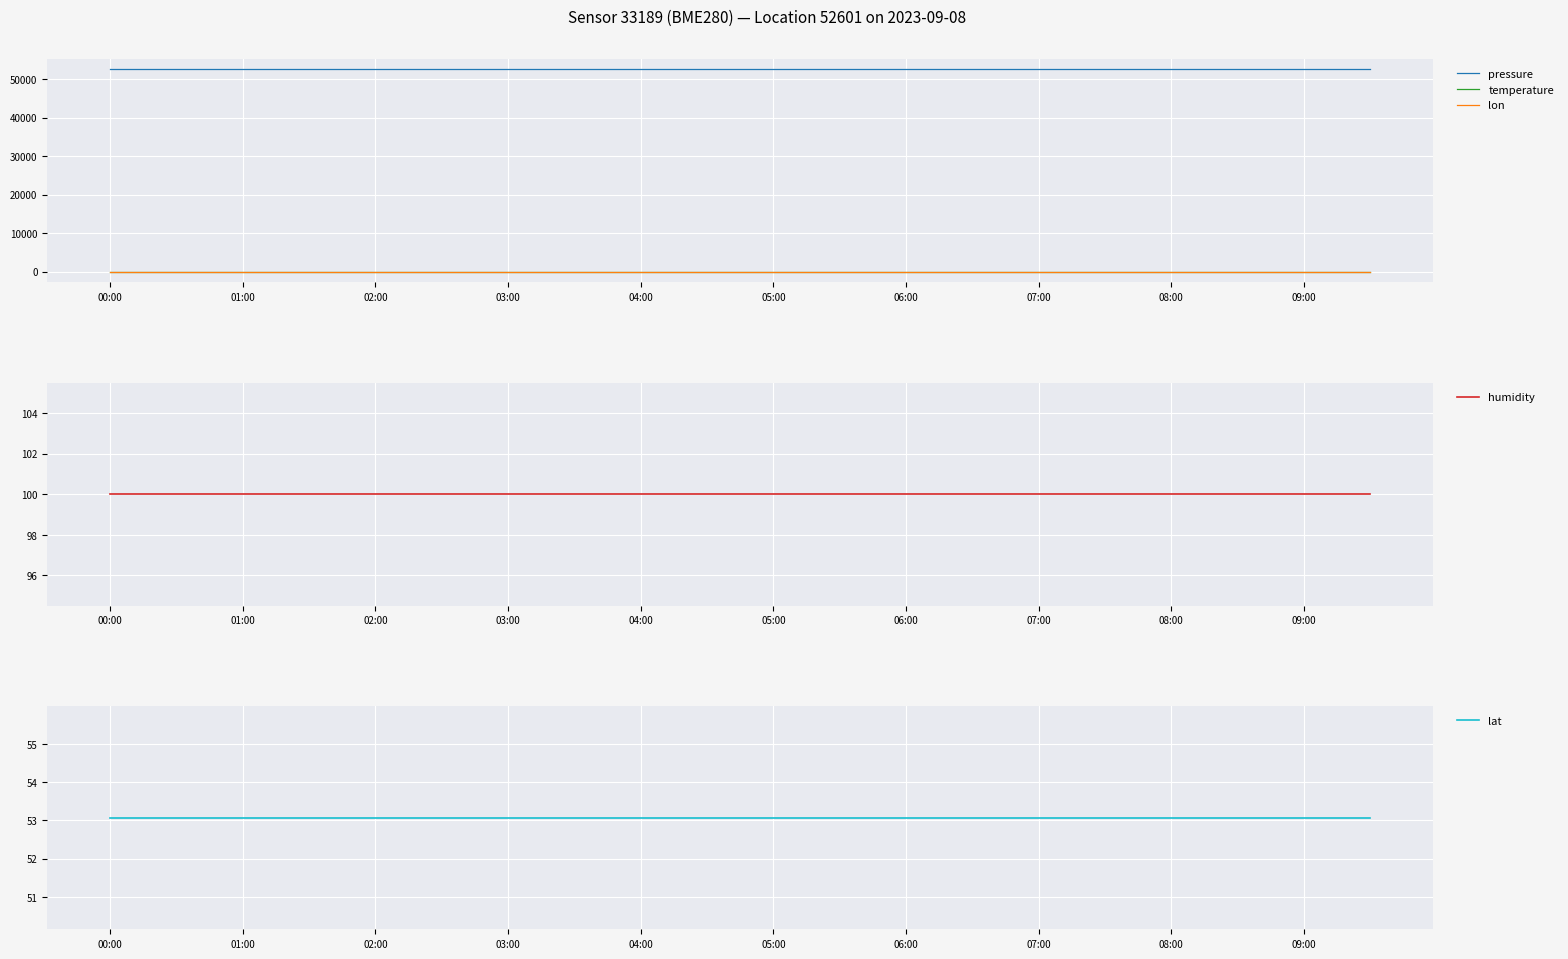

Reading left to right, list all the values displayed in this chart.

pressure: 52551.4	52551.4	52551.4	52551.4	52551.4	52551.4	52551.4	52551.4	52551.4	52551.4	52551.4	52551.4	52551.4	52551.4	52551.4	52551.4	52551.4	52551.4	52551.4	52551.4
temperature: -141.9	-141.9	-141.9	-141.9	-141.9	-141.9	-141.9	-141.9	-141.9	-141.9	-141.9	-141.9	-141.9	-141.9	-141.9	-141.9	-141.9	-141.9	-141.9	-141.9
lon: 10.6	10.6	10.6	10.6	10.6	10.6	10.6	10.6	10.6	10.6	10.6	10.6	10.6	10.6	10.6	10.6	10.6	10.6	10.6	10.6
humidity: 100.0	100.0	100.0	100.0	100.0	100.0	100.0	100.0	100.0	100.0	100.0	100.0	100.0	100.0	100.0	100.0	100.0	100.0	100.0	100.0
lat: 53.1	53.1	53.1	53.1	53.1	53.1	53.1	53.1	53.1	53.1	53.1	53.1	53.1	53.1	53.1	53.1	53.1	53.1	53.1	53.1